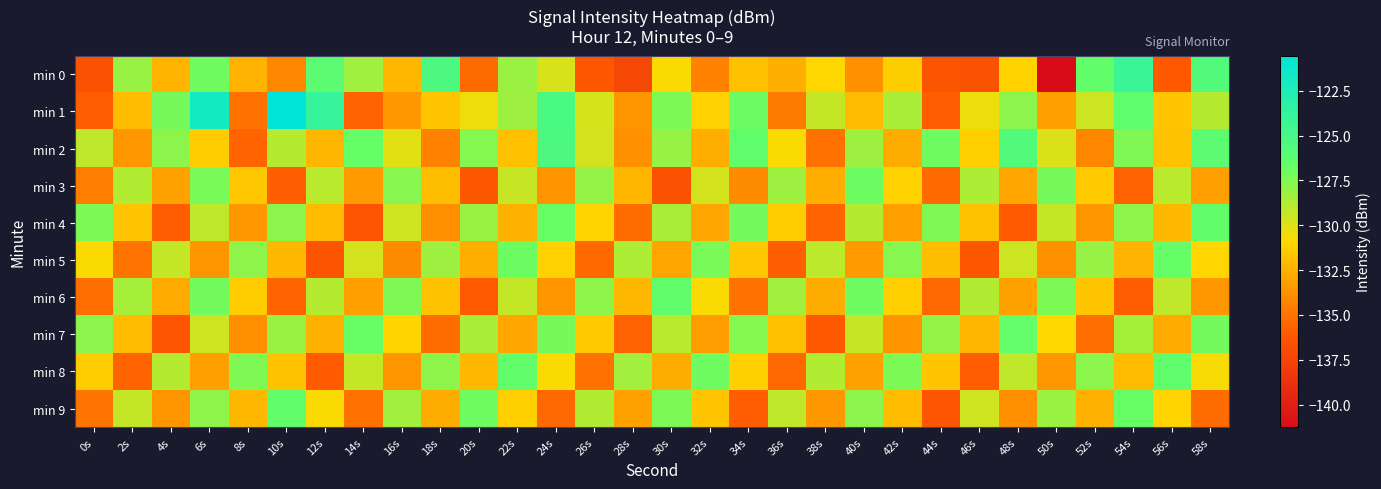

Which category has the lowest value across all series?

50s